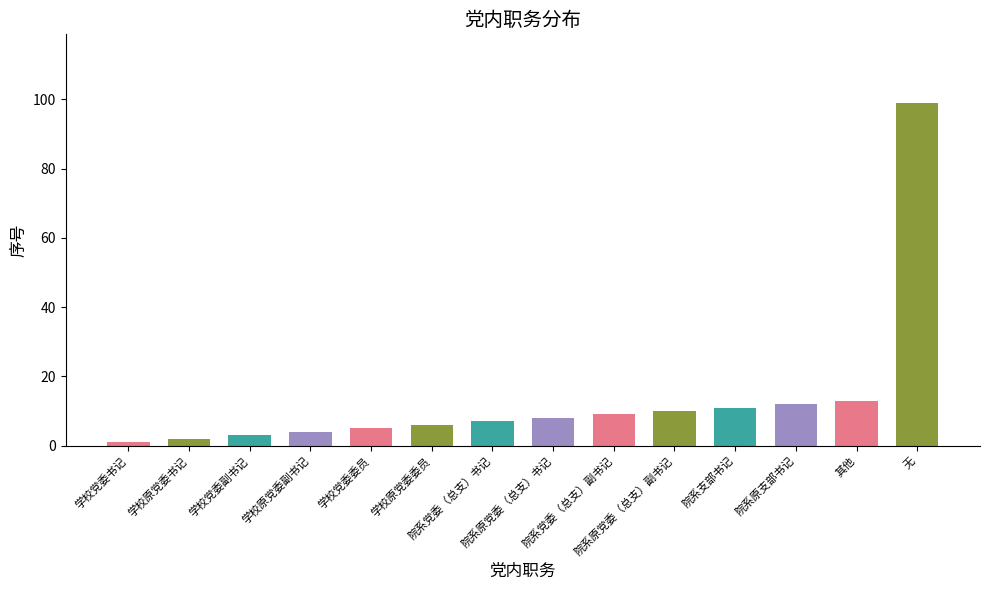

What is the minimum value shown in the chart?

1